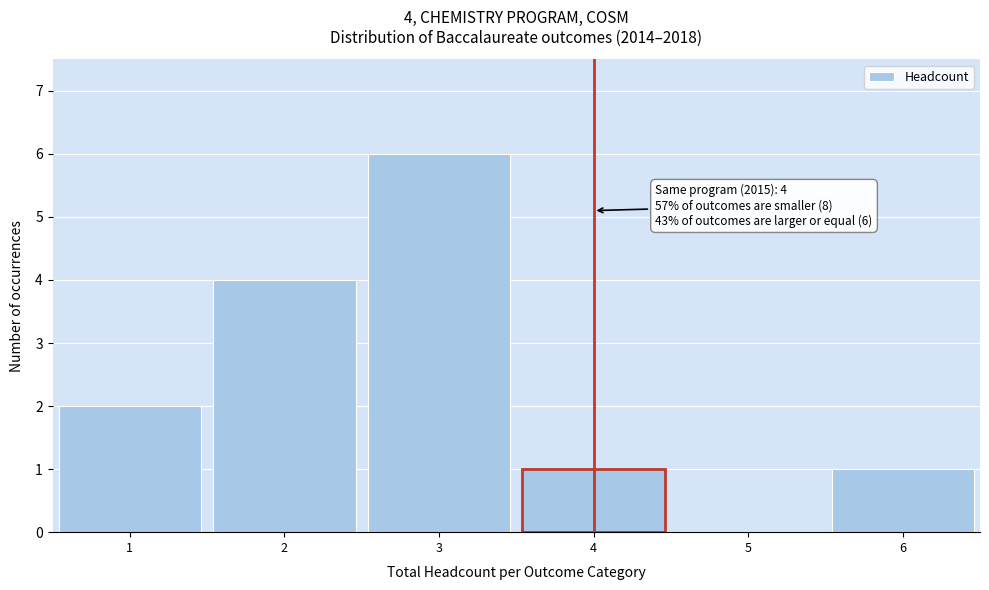

Over which range of the x-axis is the bar tallest?

2.5 to 3.5